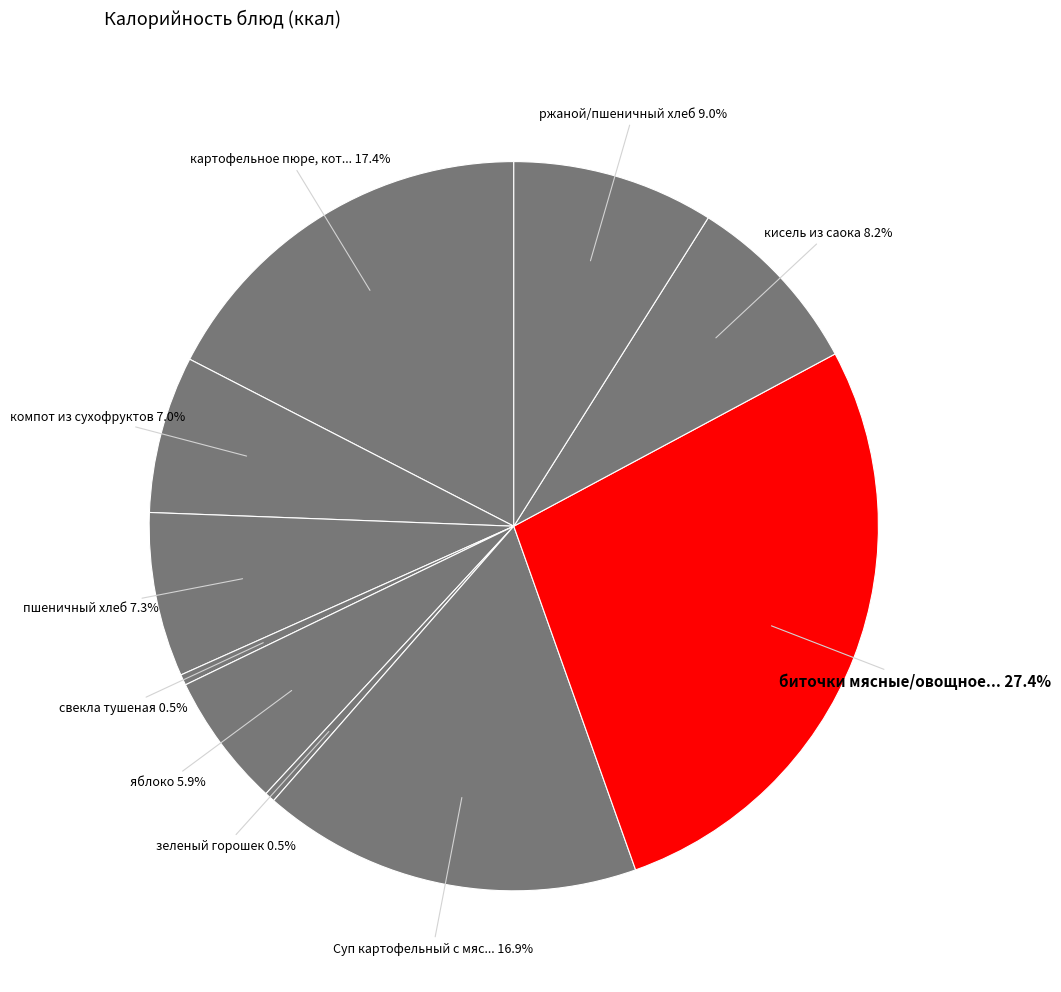

Is there any slice that represents more than half of the pie?

No